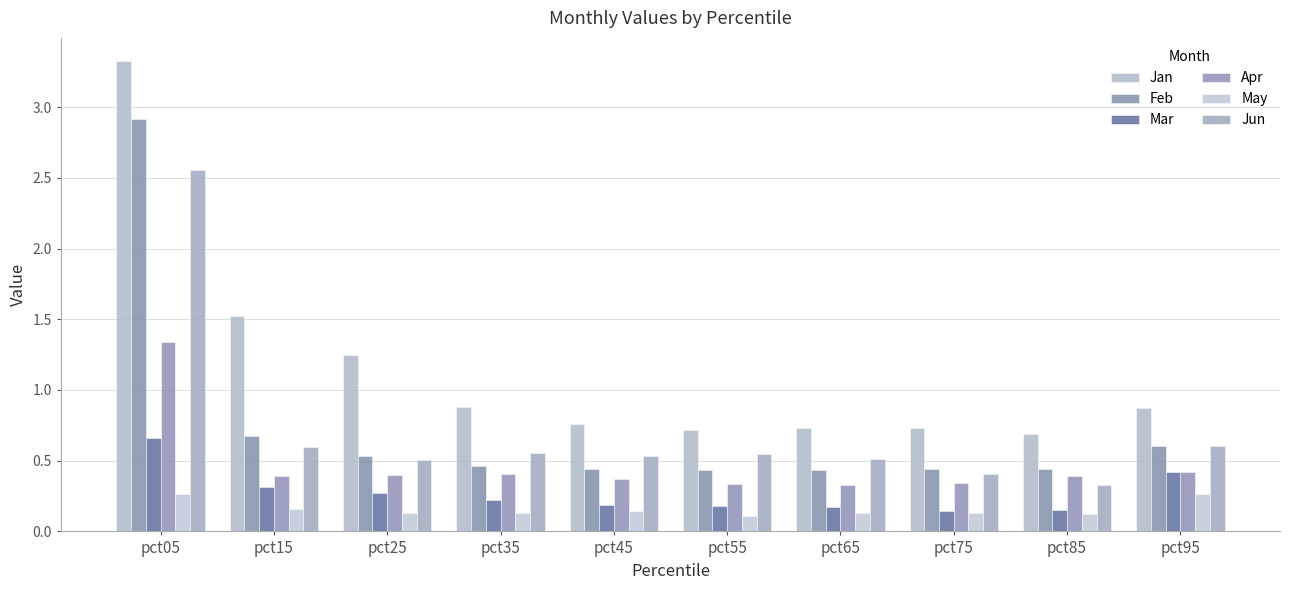

Which series has the largest range (max minus min)?

Jan